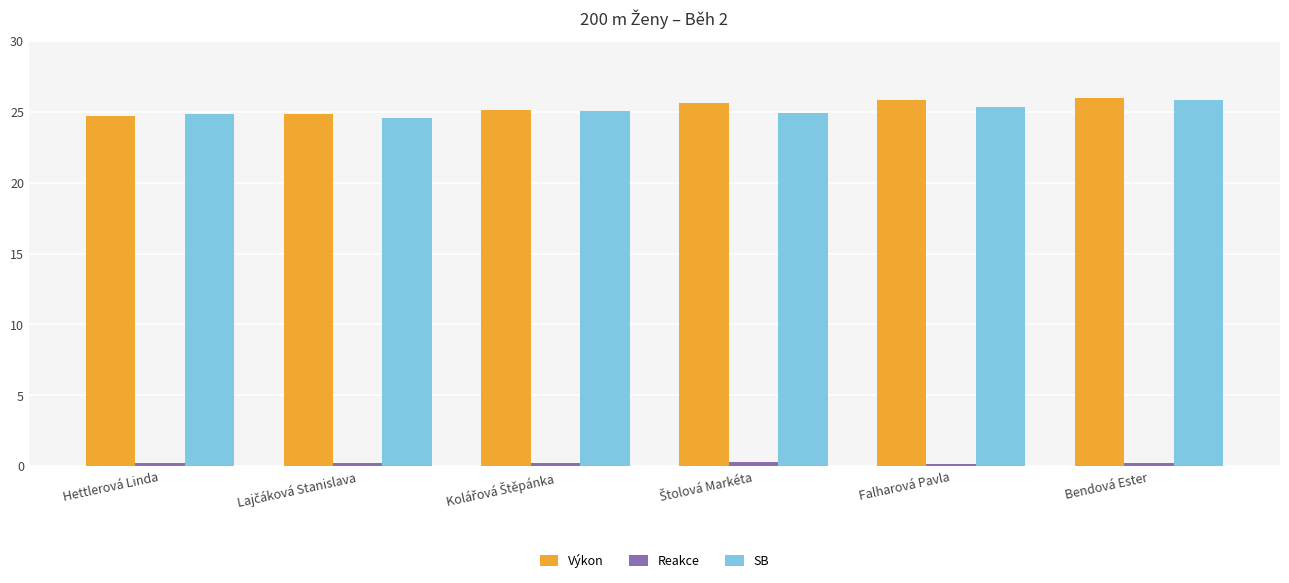

What is the difference between the maximum and second lowest values in the Výkon series?

1.1